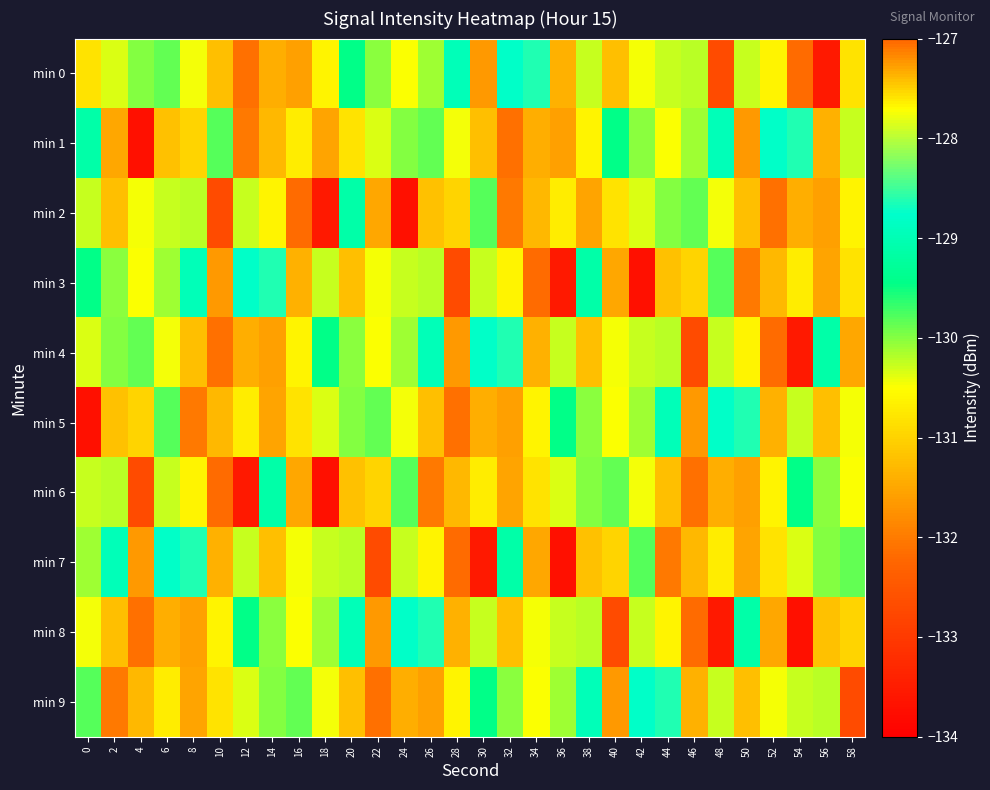

Which label corresponds to the smallest value in the chart?

4